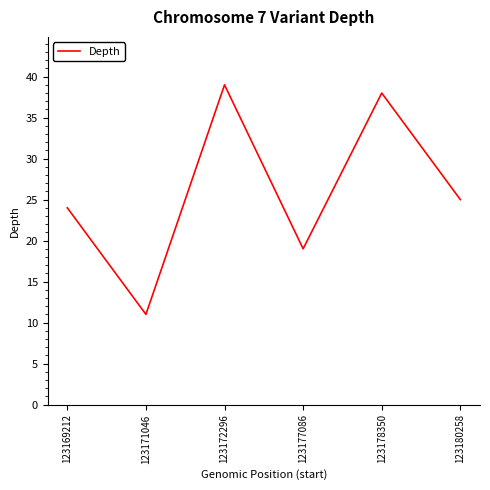

At which category does the data reach its first local peak?

123172296